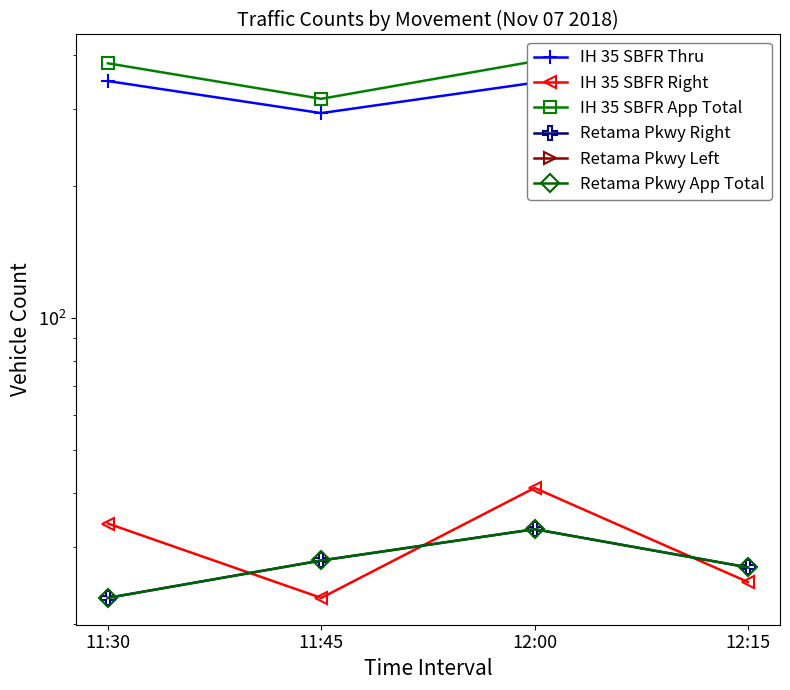

At which category does the chart reach its minimum across all series?

11:30